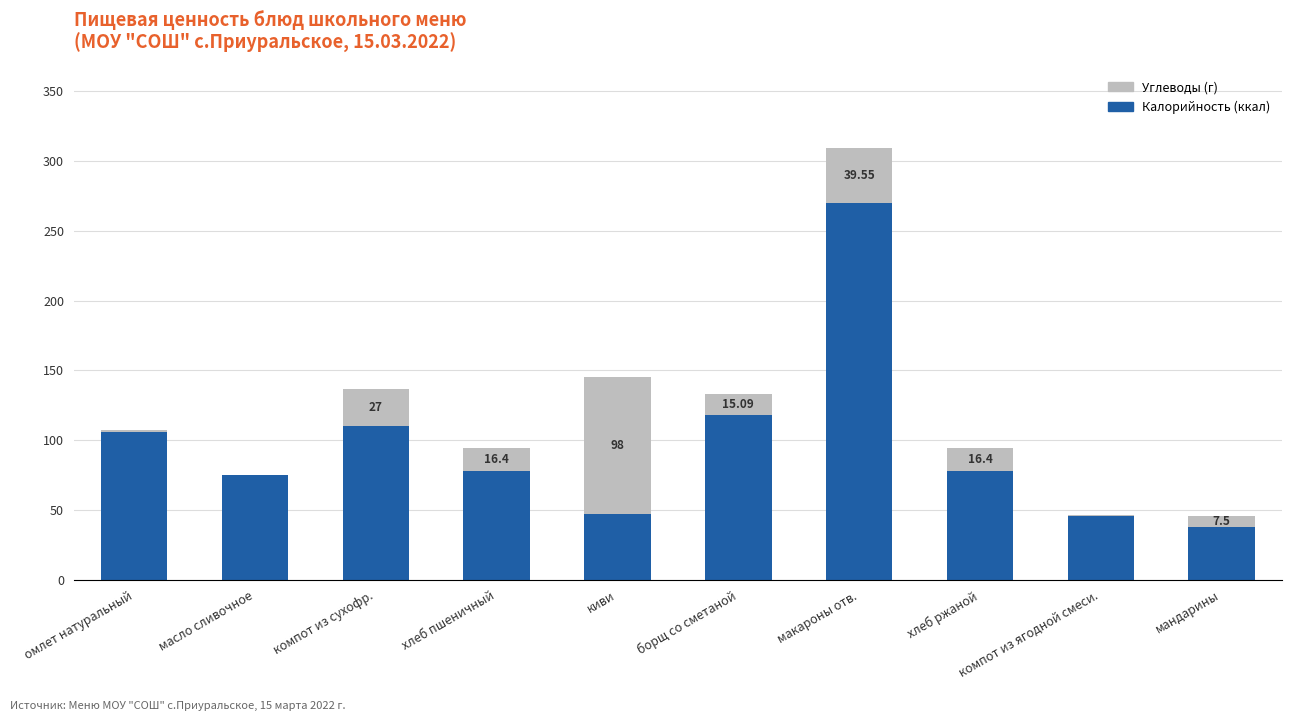

What is the sum of all Калорийность (ккал) values?

965.5